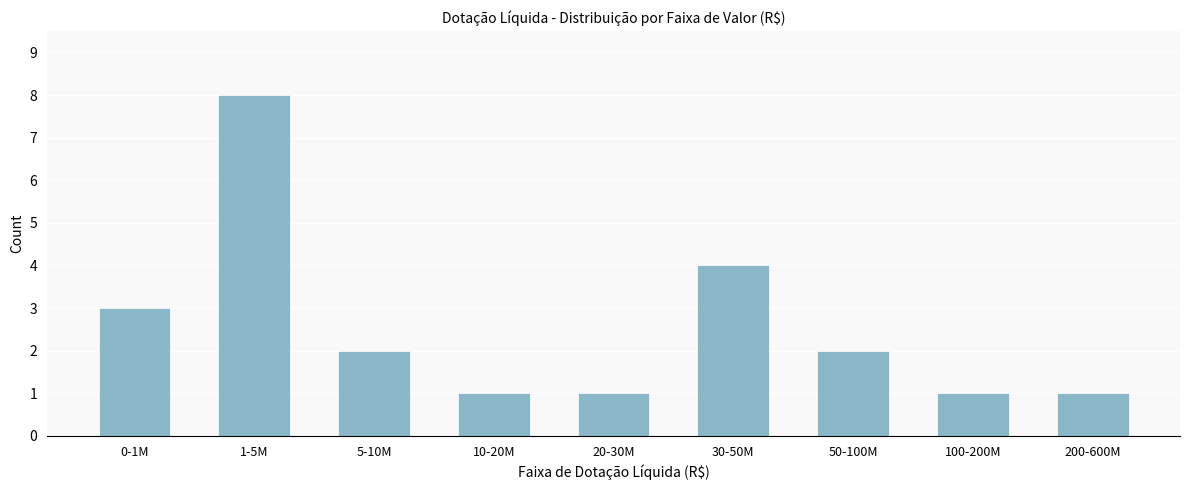

Reading right to left, what are all the values shown in this chart?

1	1	2	4	1	1	2	8	3